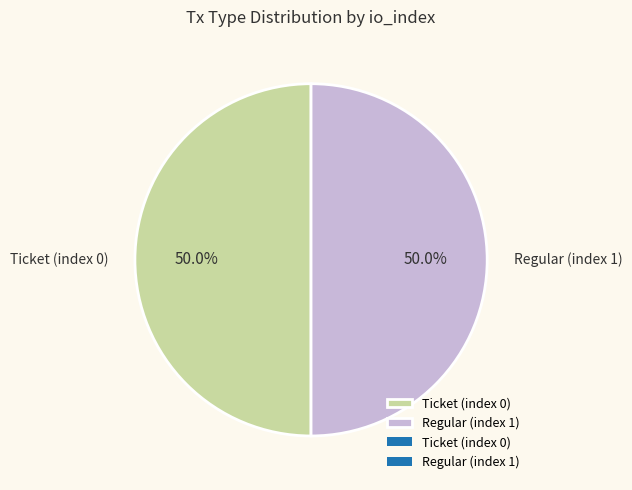

Is the sum of Regular (index 1) and Ticket (index 0) greater than half?

Yes